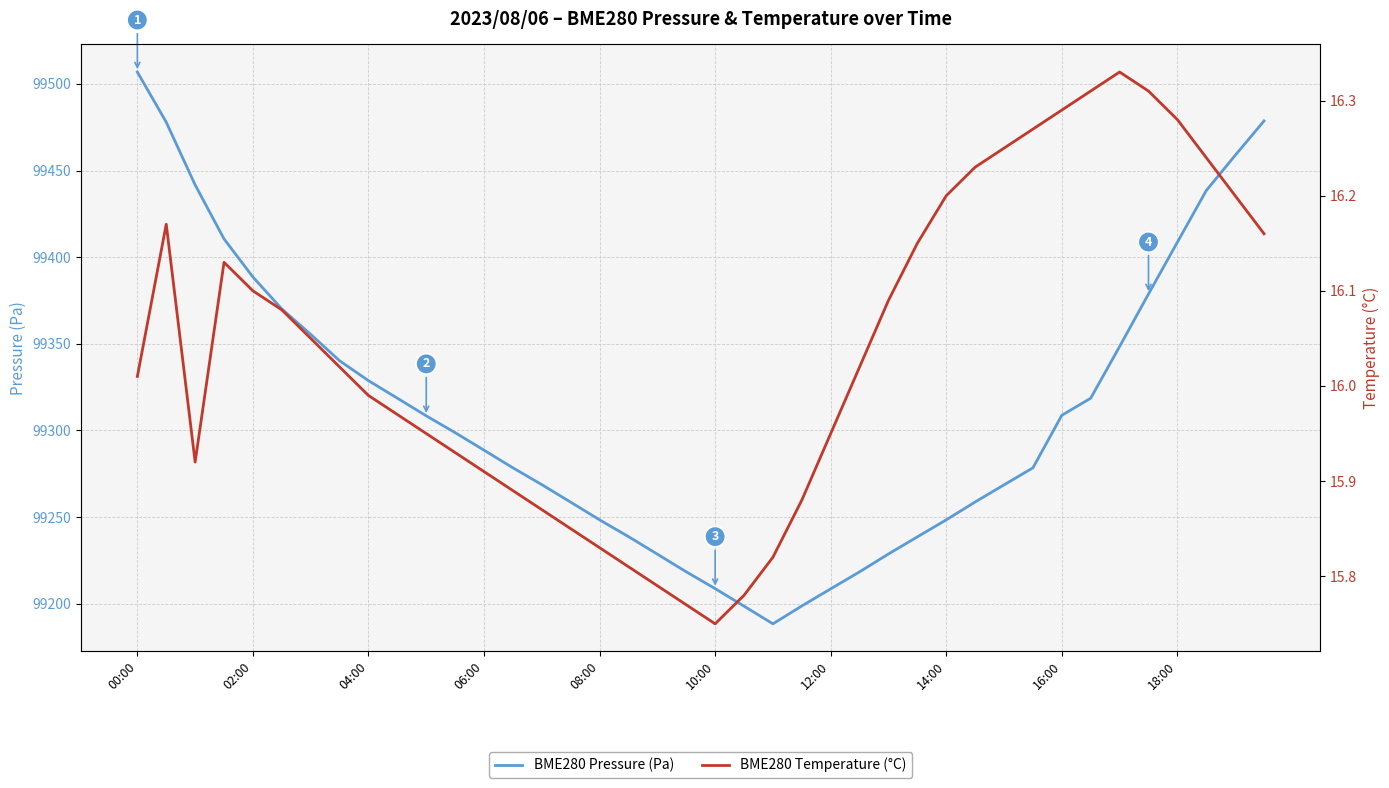

Which category has the highest value in the BME280 Pressure (Pa) series?

00:00